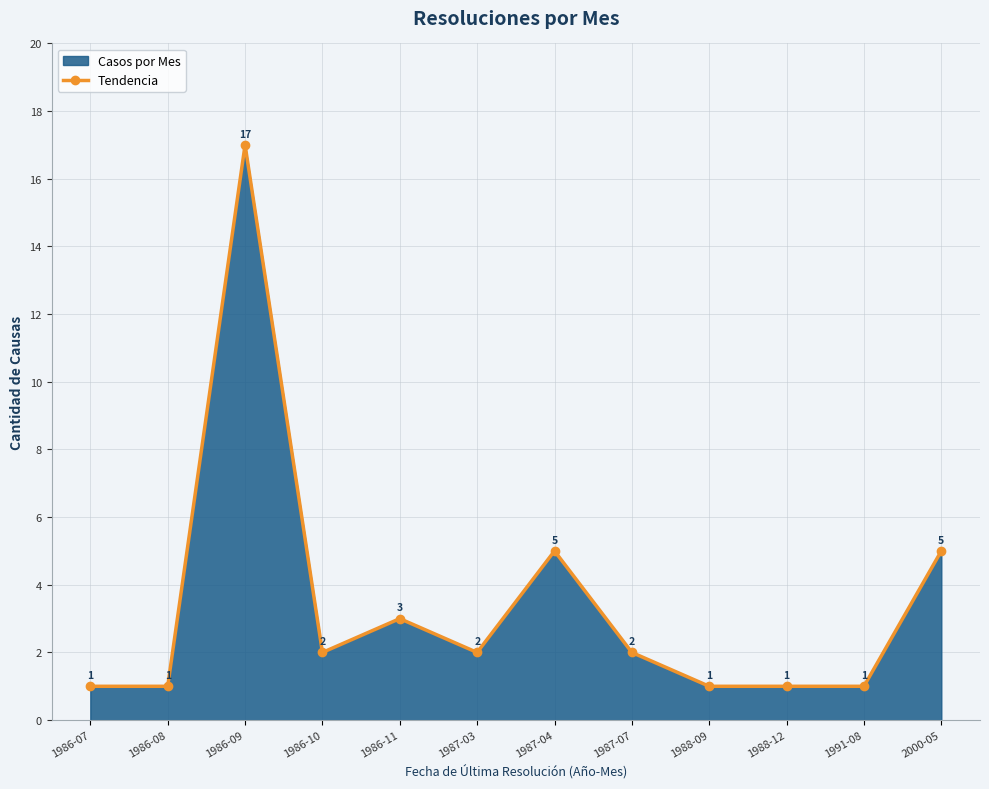

Reading left to right, extract all data points from this chart.

1986-07=1	1986-08=1	1986-09=17	1986-10=2	1986-11=3	1987-03=2	1987-04=5	1987-07=2	1988-09=1	1988-12=1	1991-08=1	2000-05=5